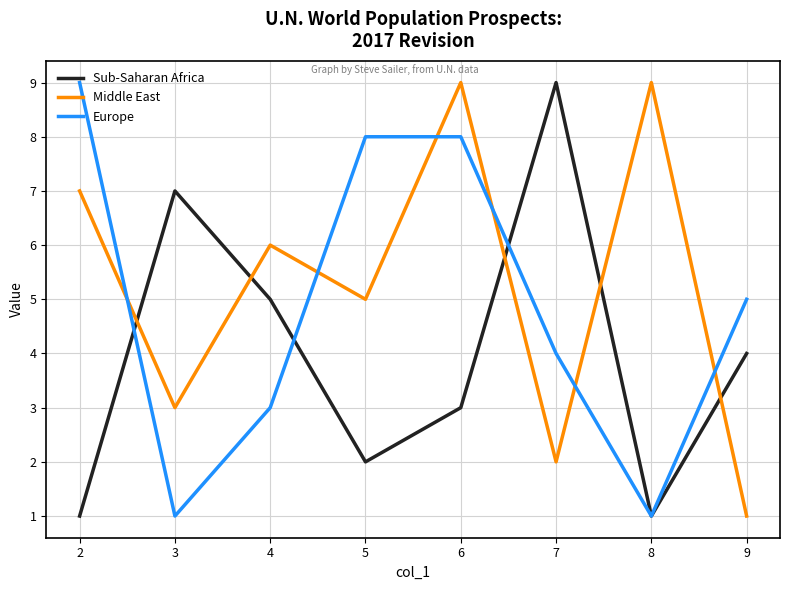

Between 3 and 4, which series saw the biggest shift?

Middle East